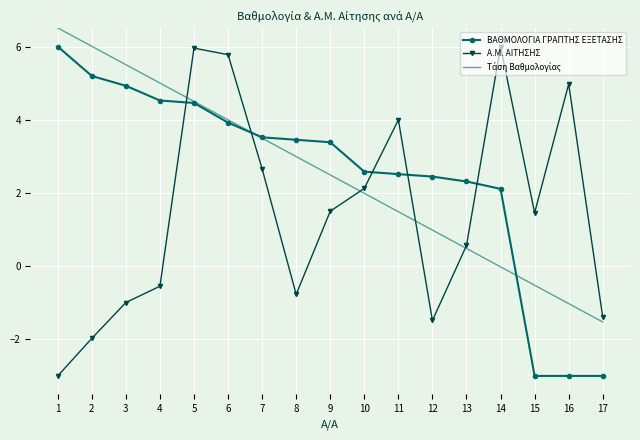

What is the maximum value for ΒΑΘΜΟΛΟΓΙΑ ΓΡΑΠΤΗΣ ΕΞΕΤΑΣΗΣ?

6.0